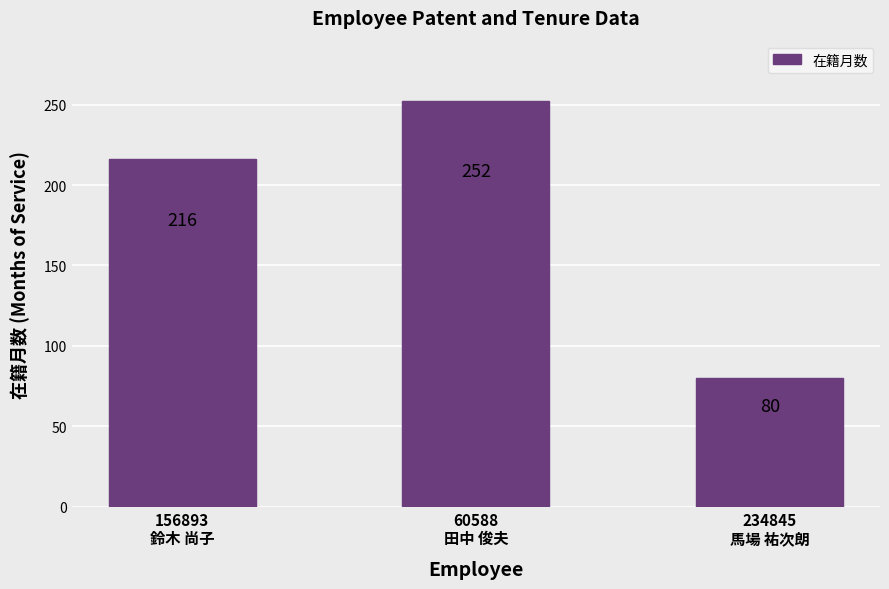

What is the difference between the second highest and minimum values?

136